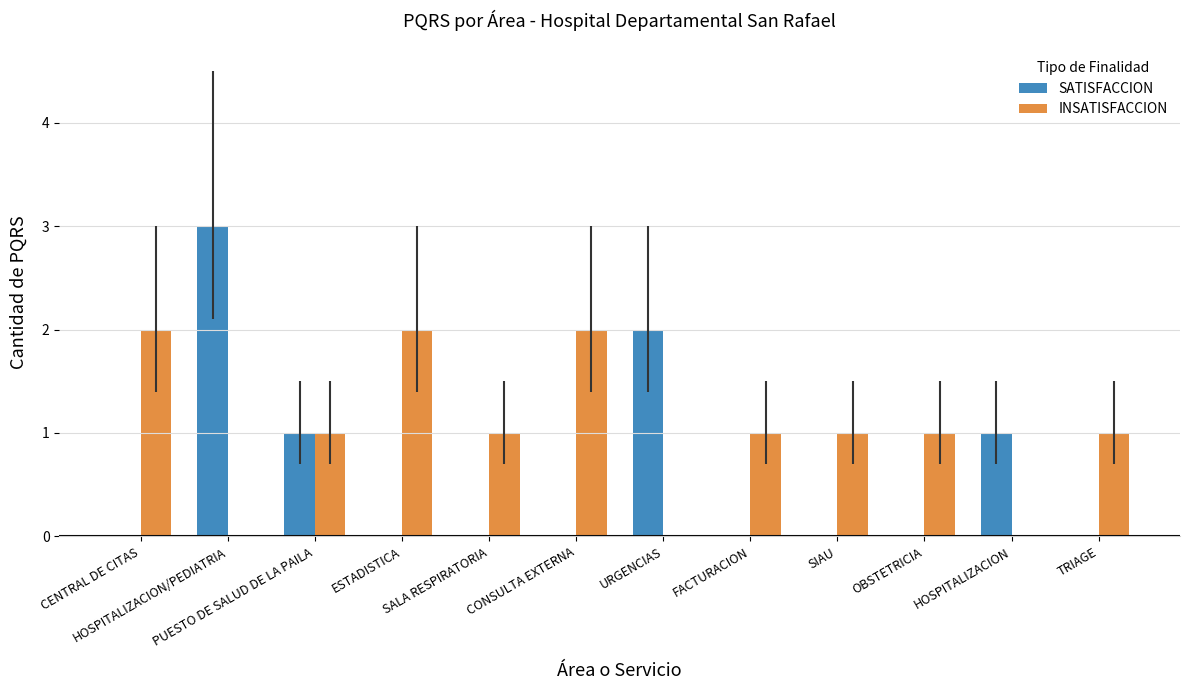

Is it true that SATISFACCION equals 1 at HOSPITALIZACION?

True